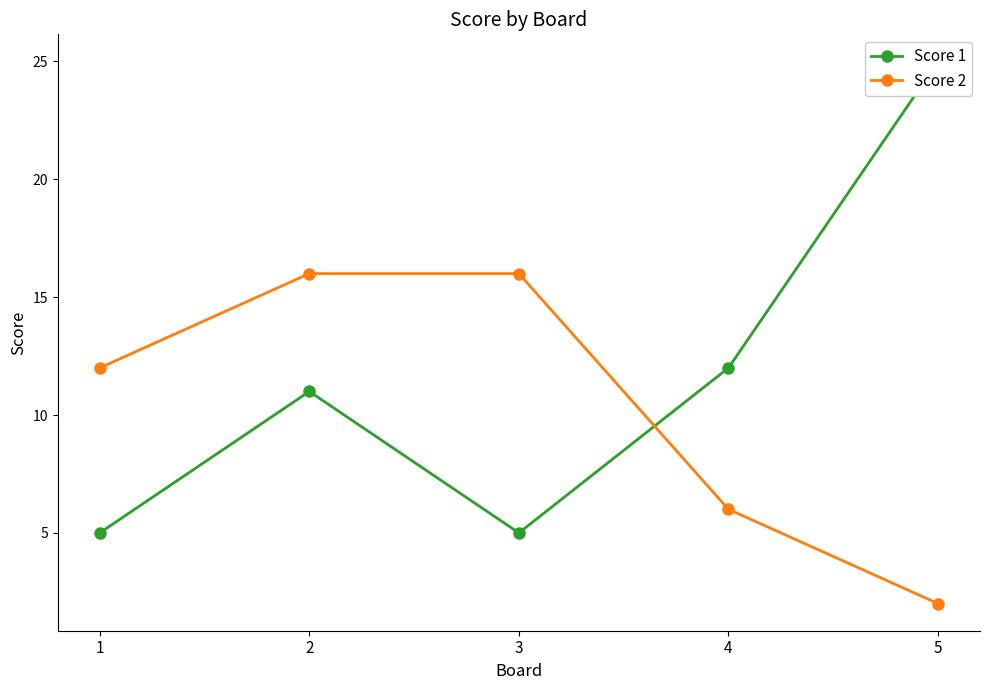

The value of Score 2 at 4 is 2. True or false?

False